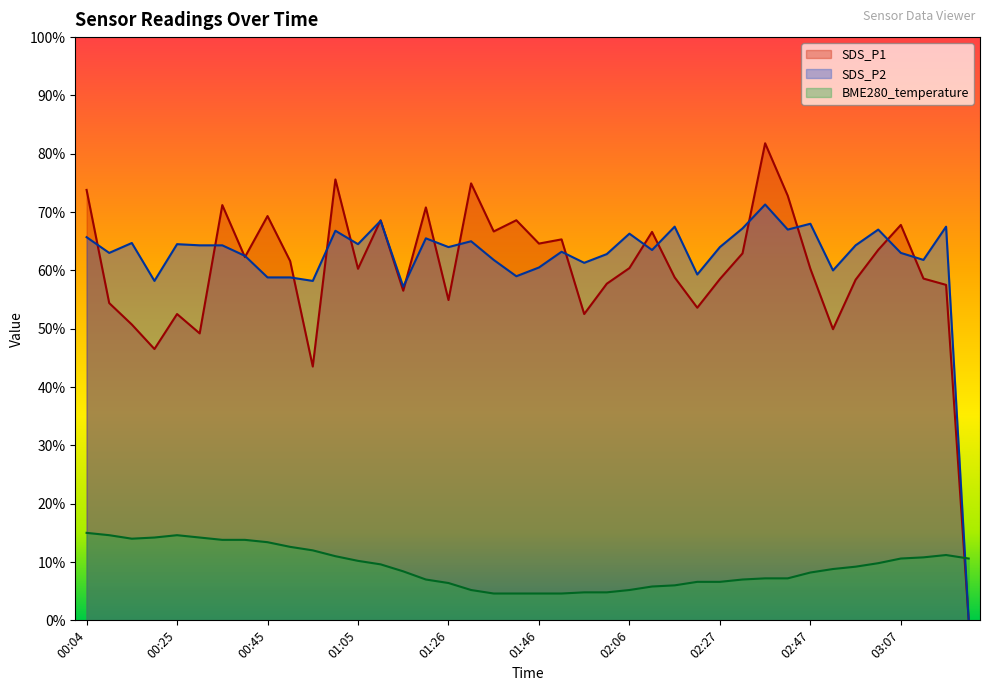

The SDS_P1 series shows 68.6 at 01:41. True or false?

True